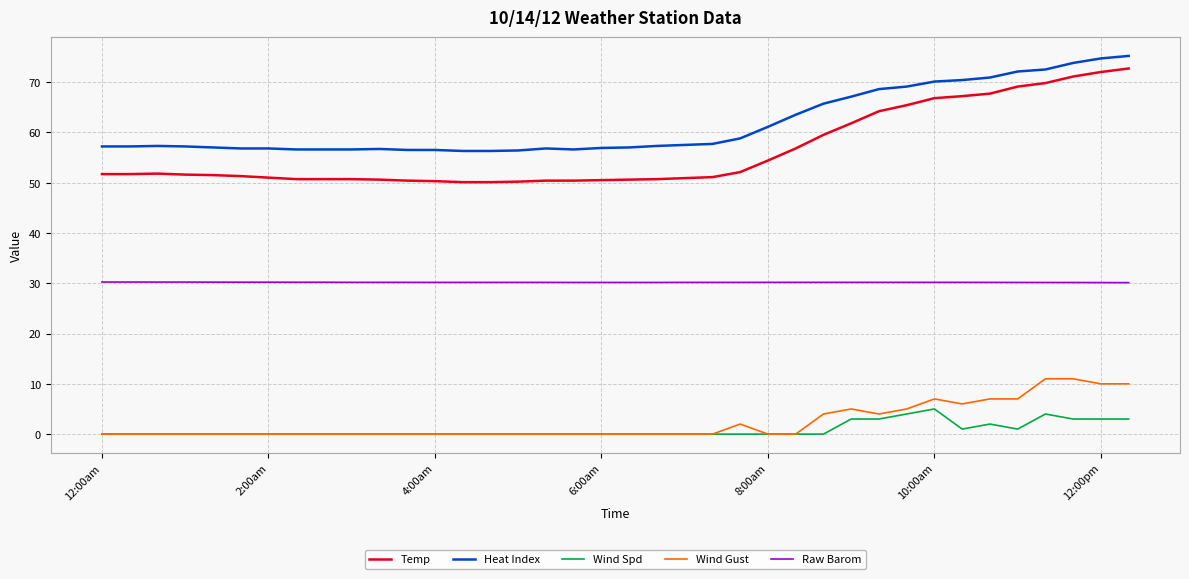

What are all the series names shown in the legend?

Temp, Heat Index, Wind Spd, Wind Gust, Raw Barom